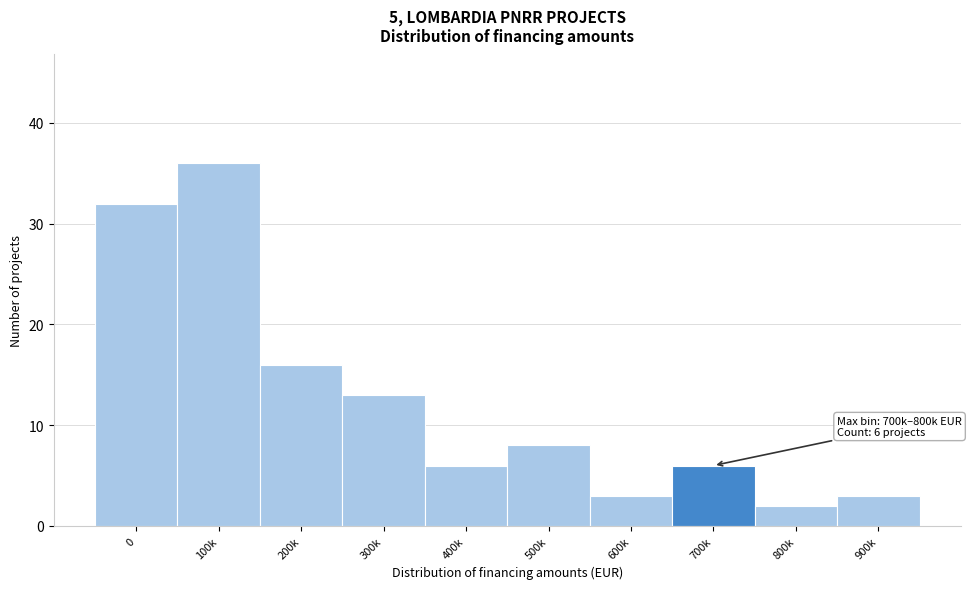

Reading right to left, extract all data points from this chart.

3	2	6	3	8	6	13	16	36	32